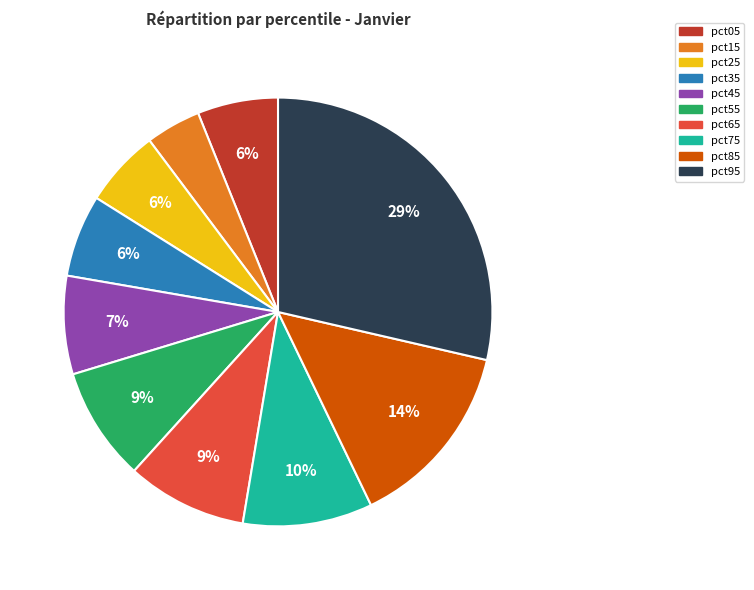

Which slice is the largest?

pct95